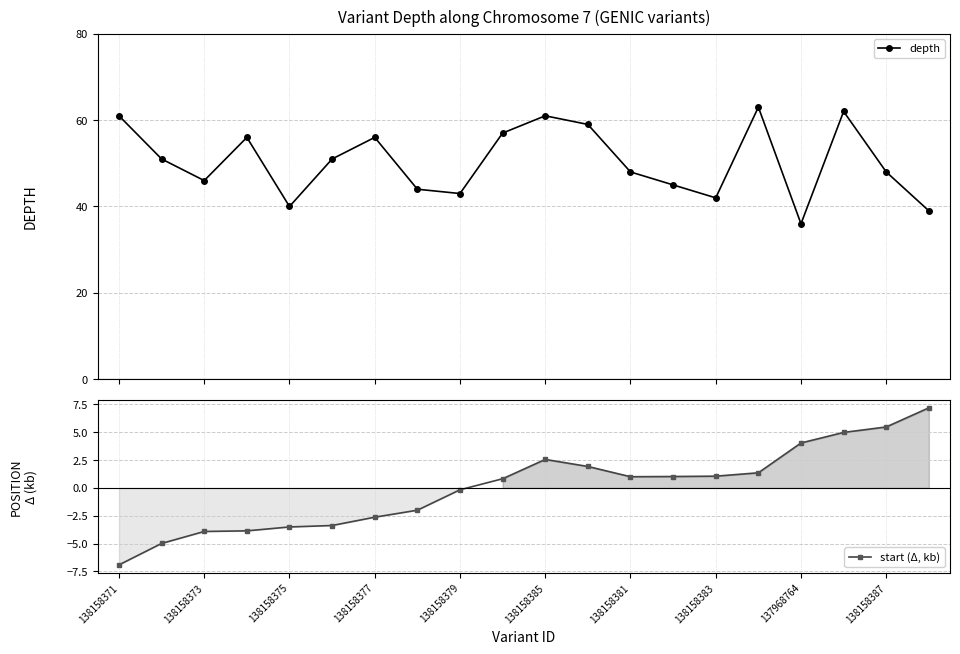

At which label is start (Δ, kb) closest to 0?

138158379